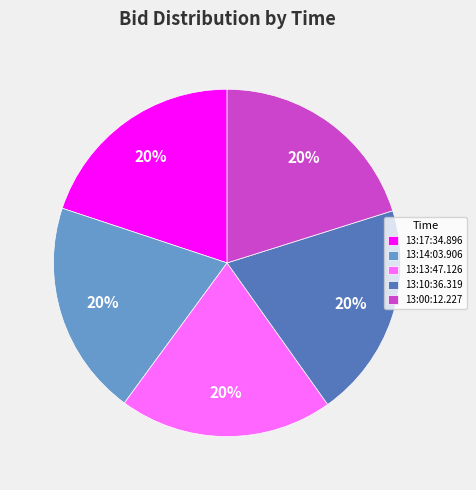

How many slices are in this pie chart?

5